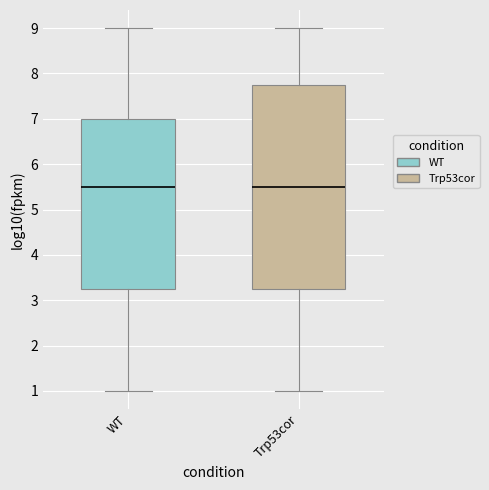

Reading left to right, read every box against the y-axis: the position of its median line, the range the box covers, and the ends of its whiskers. The values are not printed on the chart, so give them approximately, as read against the axis.

WT: median 5.5, box 3.3 to 7.0, whiskers 1.0 to 9.0
Trp53cor: median 5.5, box 3.3 to 7.8, whiskers 1.0 to 9.0